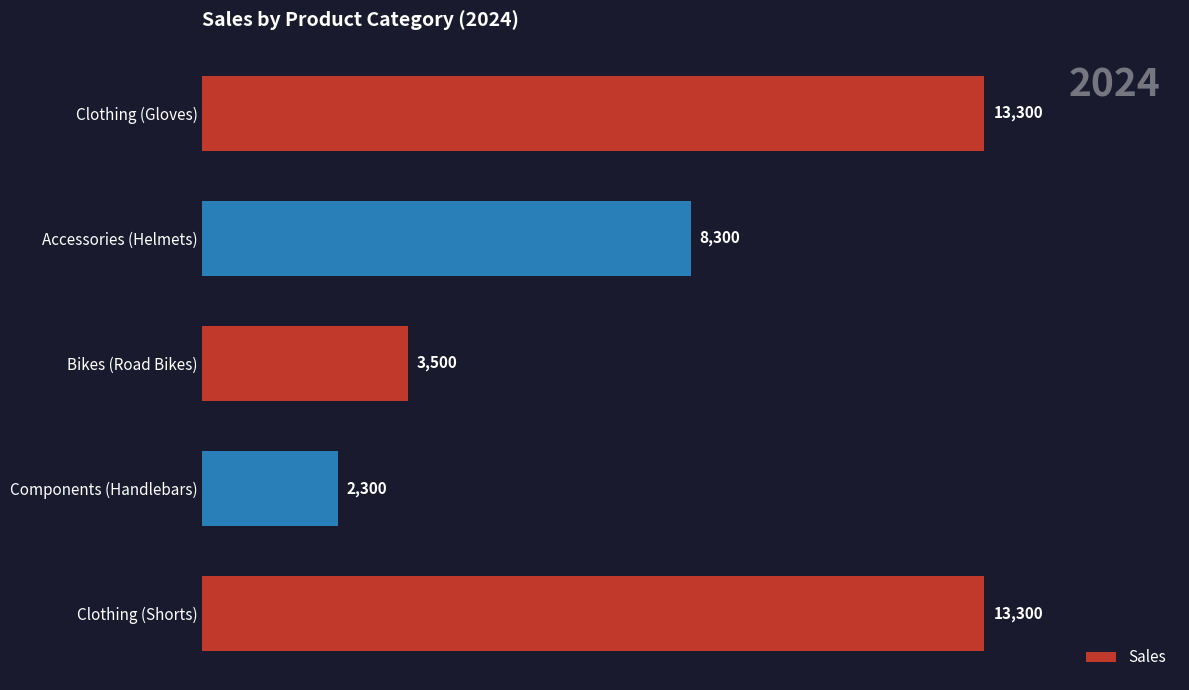

The value at Clothing (Gloves) is 13300. True or false?

True